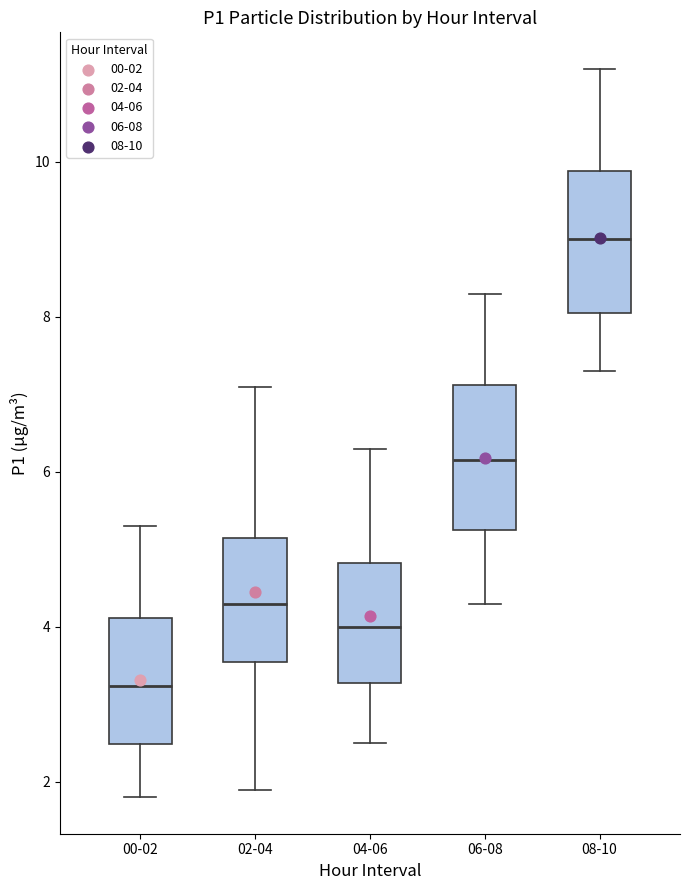

Reading left to right, transcribe this box plot: for each box, give where its median line is, the range the box spans, and where its two whiskers end, as read against the y-axis. The values are not printed on the chart, so give them approximately, as read against the axis.

00-02: median 3.2, box 2.4 to 4.2, whiskers 1.8 to 5.4
02-04: median 4.4, box 3.6 to 5.2, whiskers 2.0 to 7.2
04-06: median 4.0, box 3.2 to 4.8, whiskers 2.6 to 6.4
06-08: median 6.2, box 5.2 to 7.2, whiskers 4.4 to 8.4
08-10: median 9.0, box 8.0 to 9.8, whiskers 7.4 to 11.2